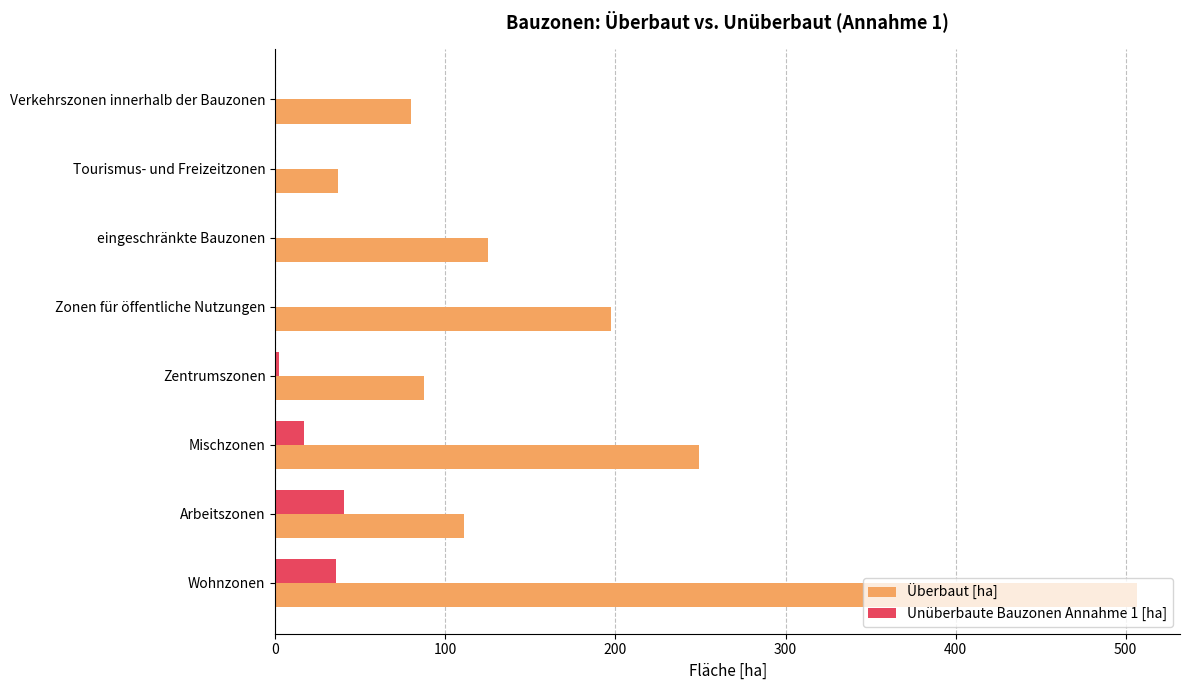

Which series has the largest total across all categories?

Überbaut [ha]